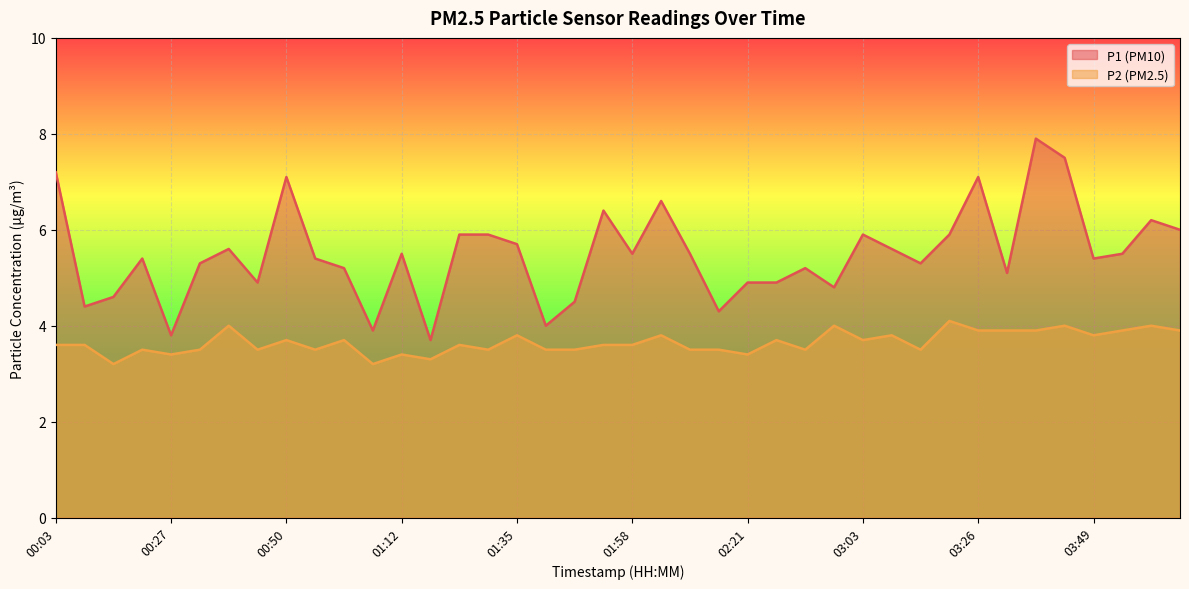

Which series has the largest range (max minus min)?

P1 (PM10)